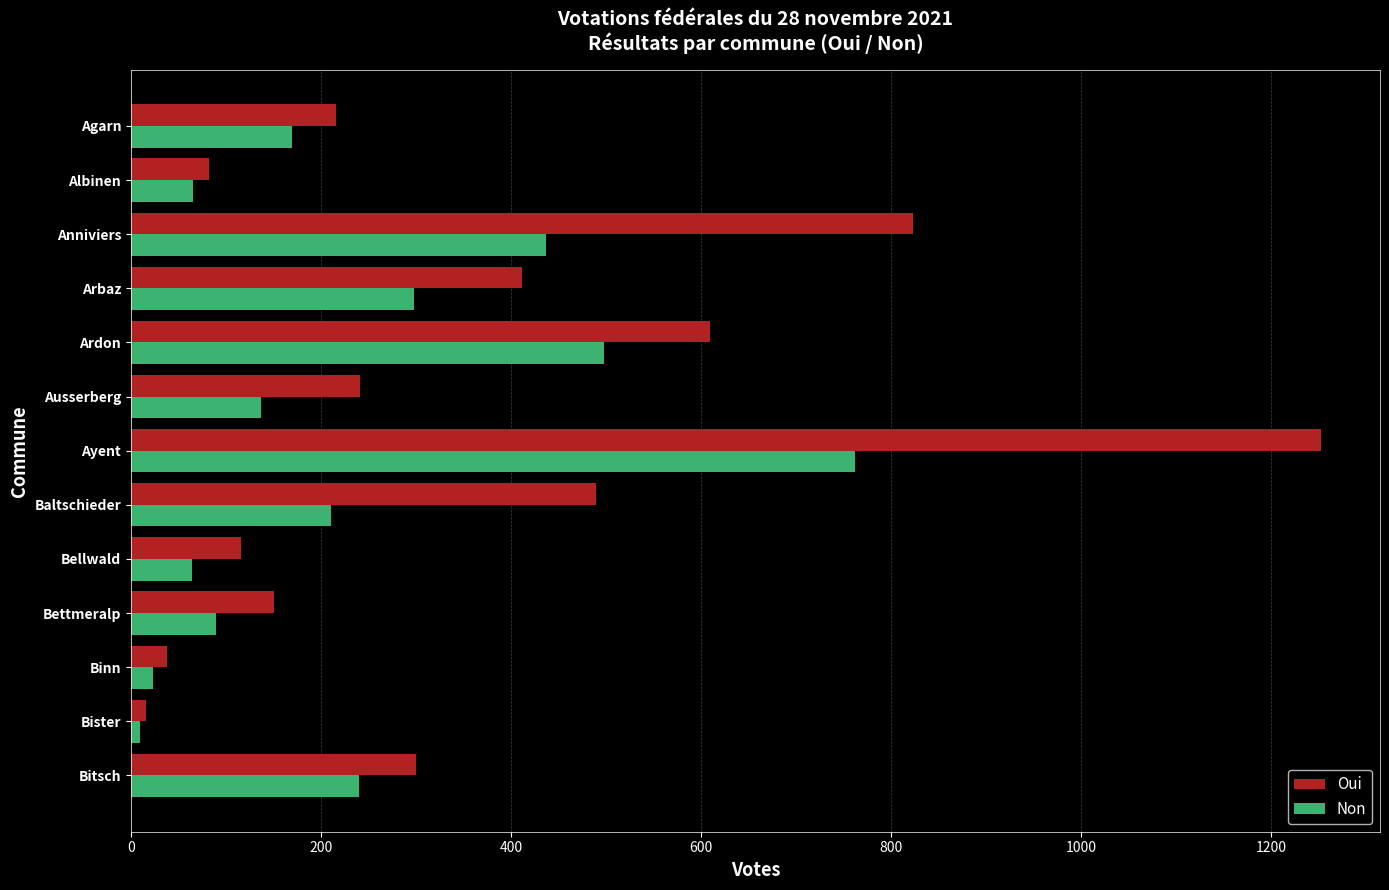

The Non series shows 347 at Ayent. True or false?

False